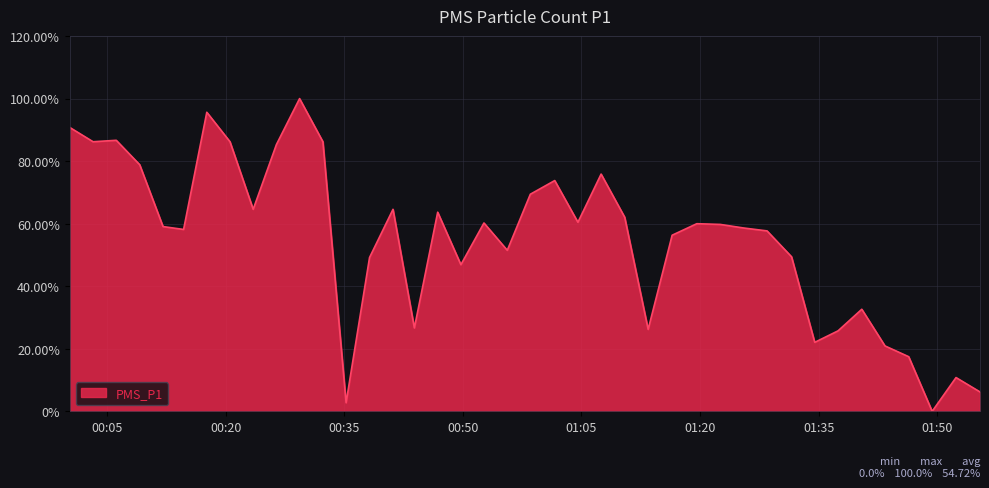

What is the maximum value shown in the chart?

100.0